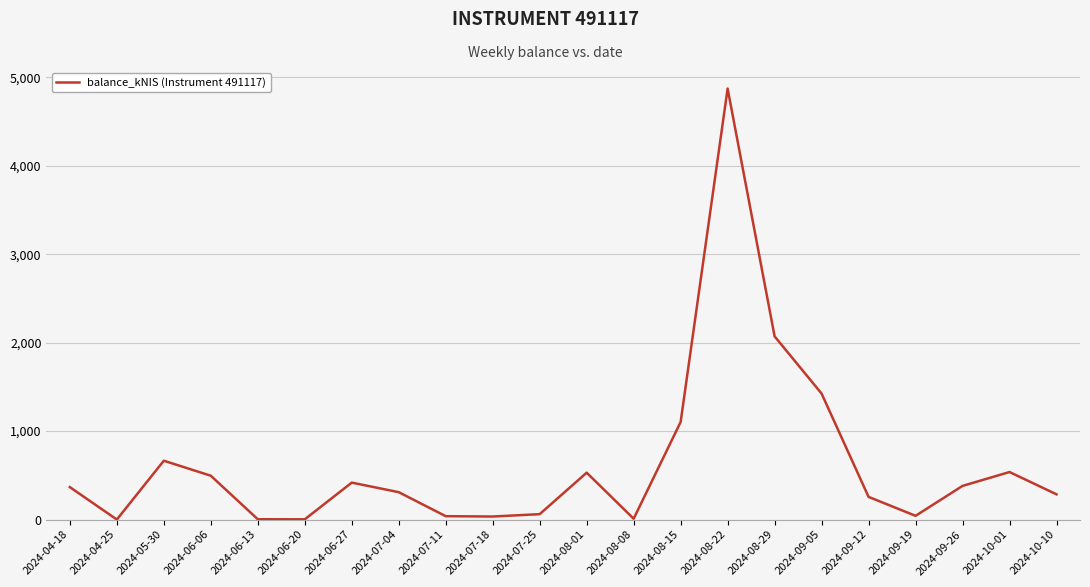

What is the greatest value displayed?

4873.9